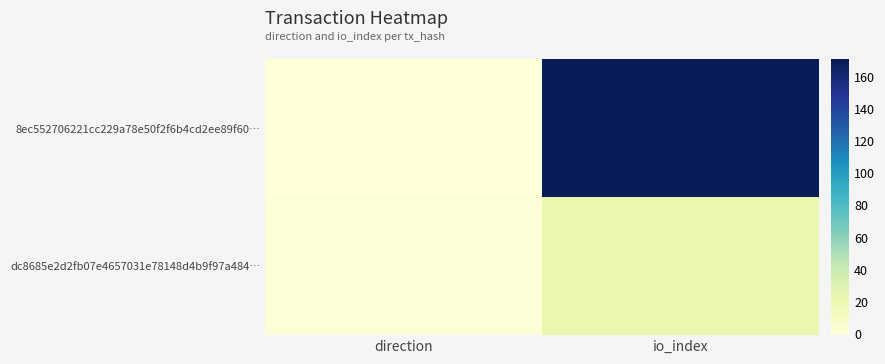

Reading right to left, transcribe all the data shown in this chart.

8ec552706221cc229a78e50f2f6b4cd2ee89f60…: io_index=171	direction=-1
dc8685e2d2fb07e4657031e78148d4b9f97a484…: io_index=22	direction=1